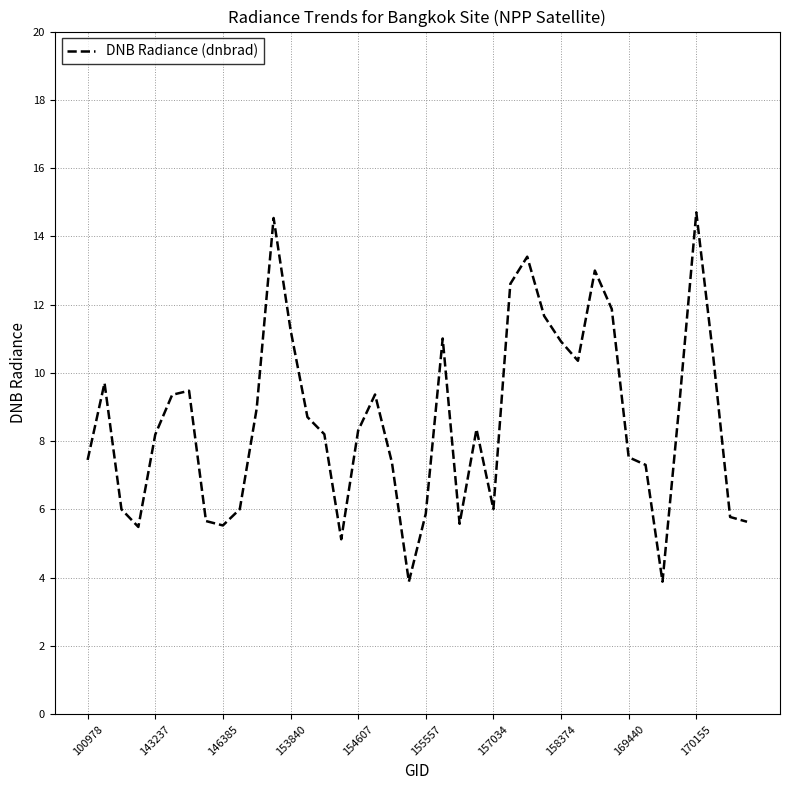

What is the smallest value displayed?

3.9